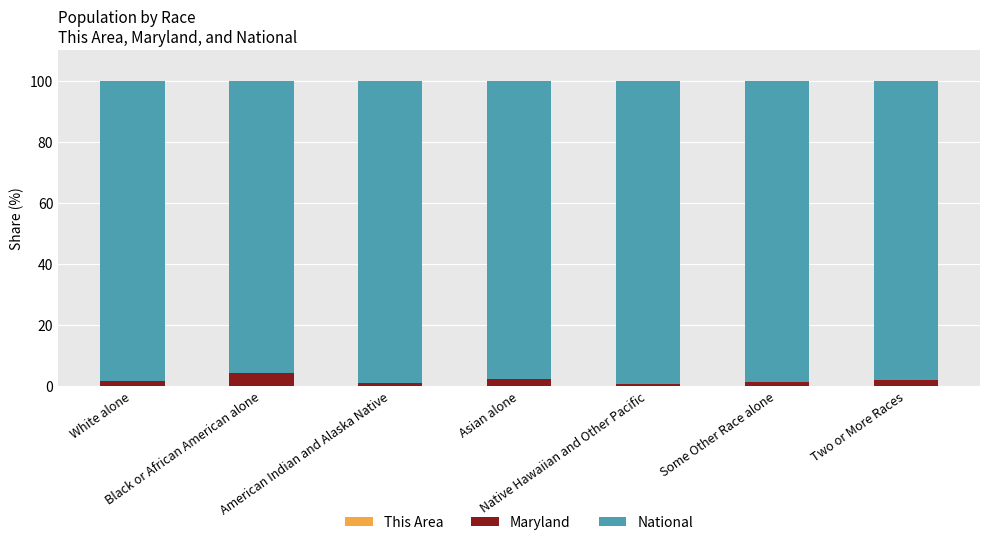

How many series are shown in this chart?

3